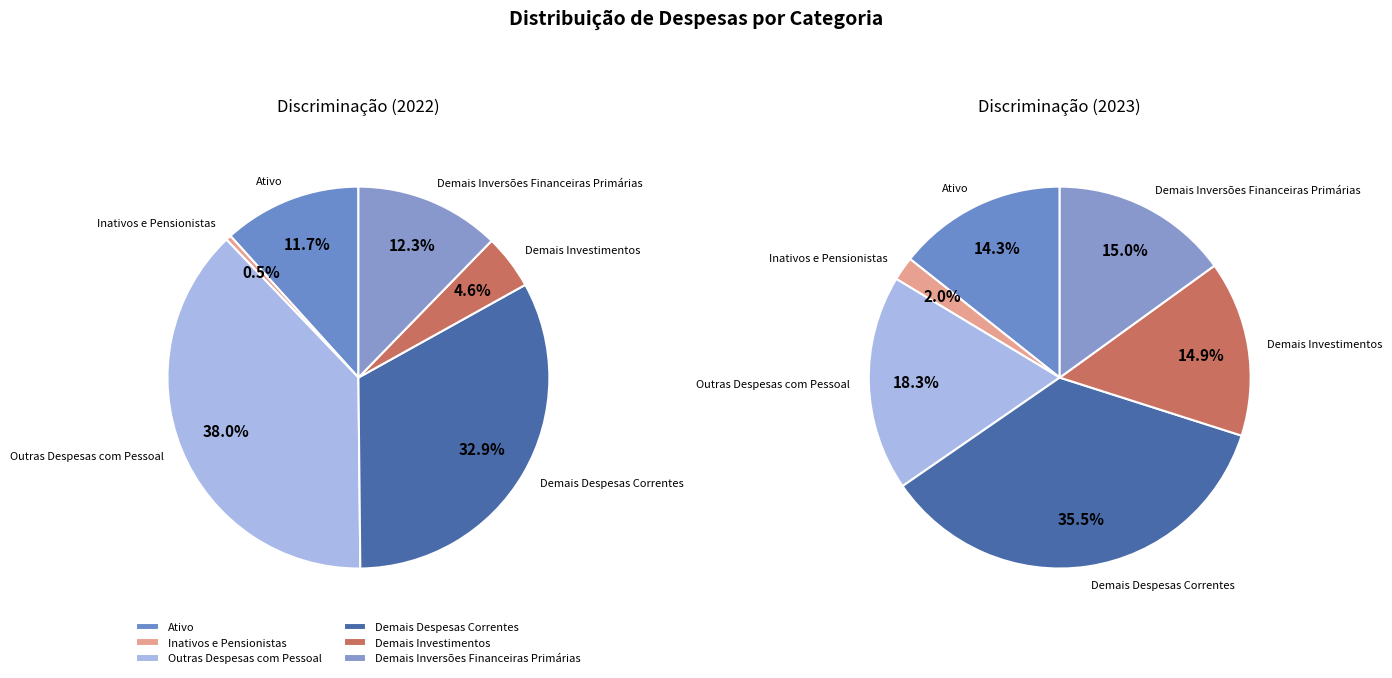

To the nearest percent, what is the difference between the 4 and 2 slice percentages?

3%